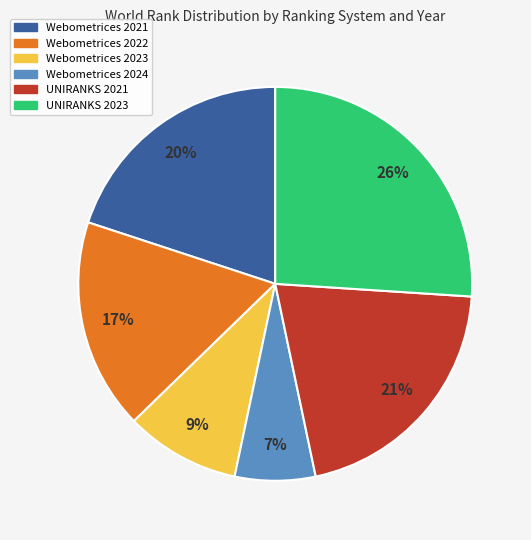

Is there any slice that represents more than half of the pie?

No